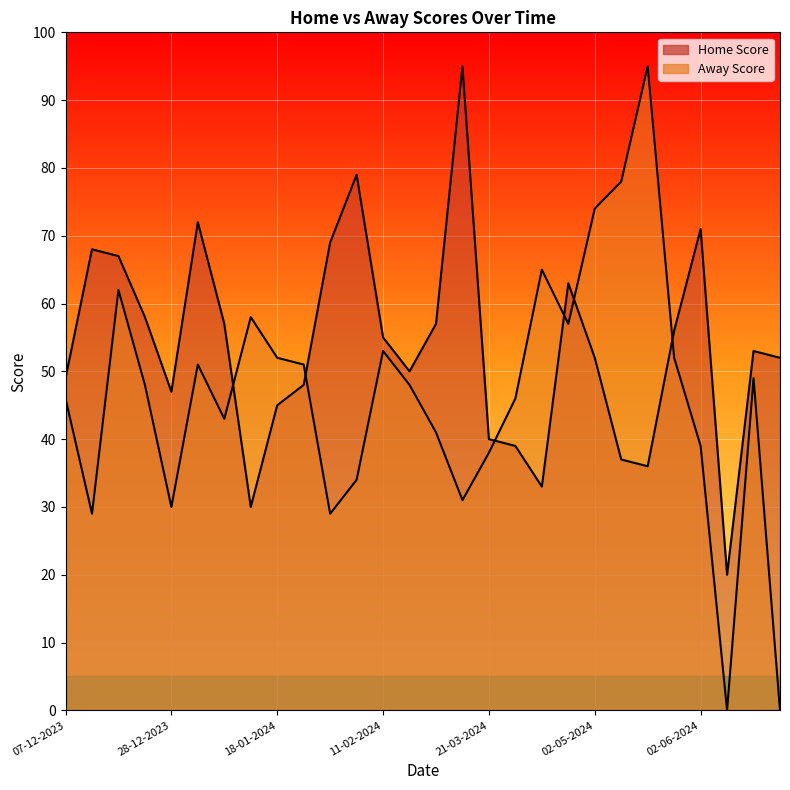

Reading left to right, transcribe all the data shown in this chart.

Home Score: 49	68	67	58	47	72	57	30	45	48	69	79	55	50	57	95	40	39	33	63	52	37	36	56	71	20	53	52
Away Score: 46	29	62	48	30	51	43	58	52	51	29	34	53	48	41	31	38	46	65	57	74	78	95	52	39	0	49	0